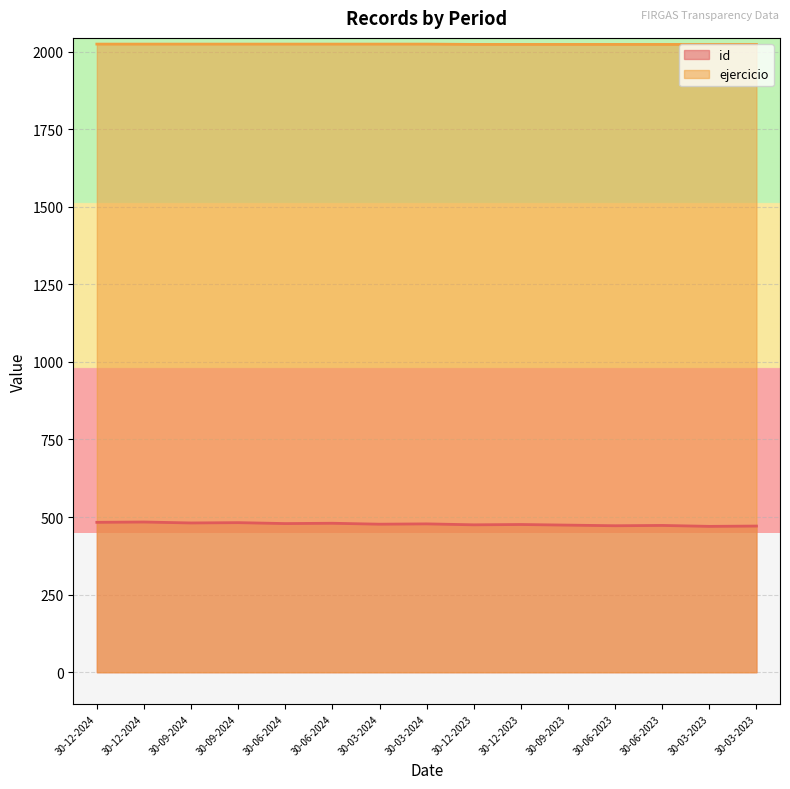

What is the highest value of the ejercicio series?

2024